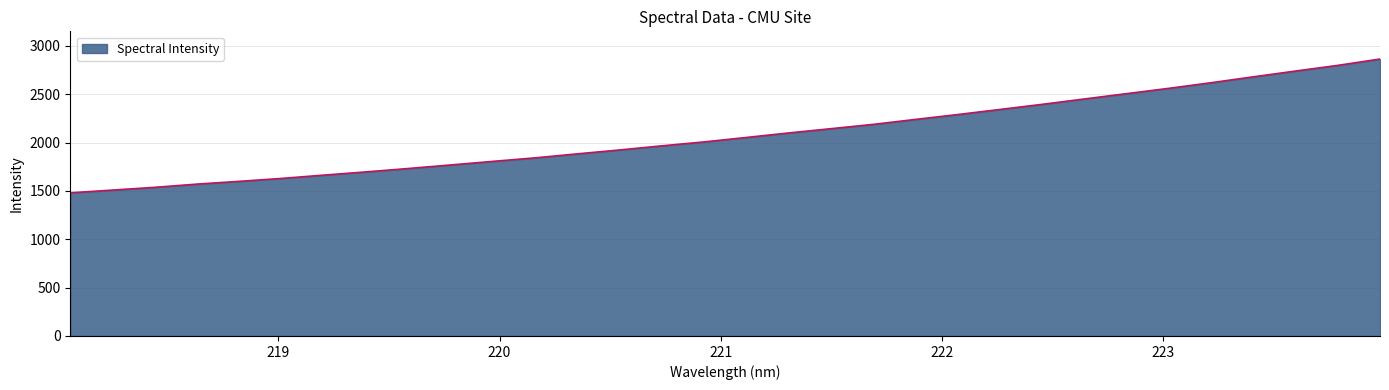

What is the smallest value displayed?

1480.3